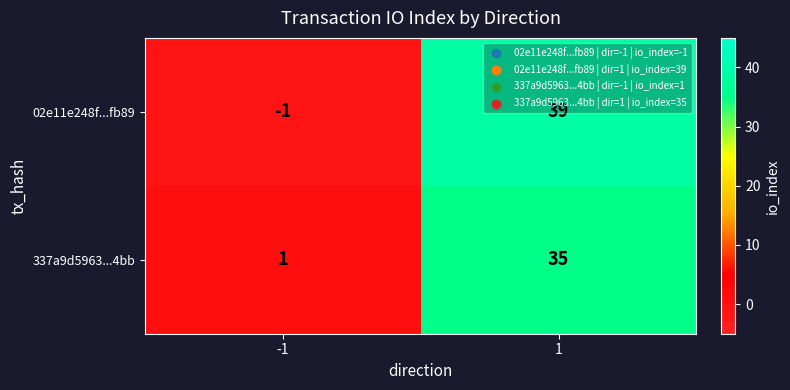

What is the greatest value displayed?

39